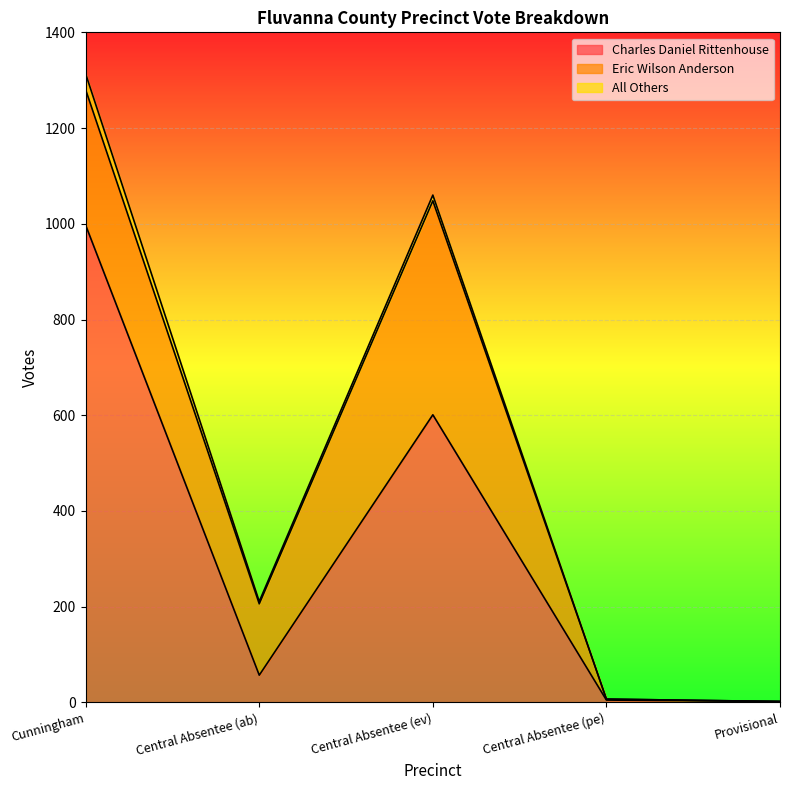

How many lines are shown in the chart?

3